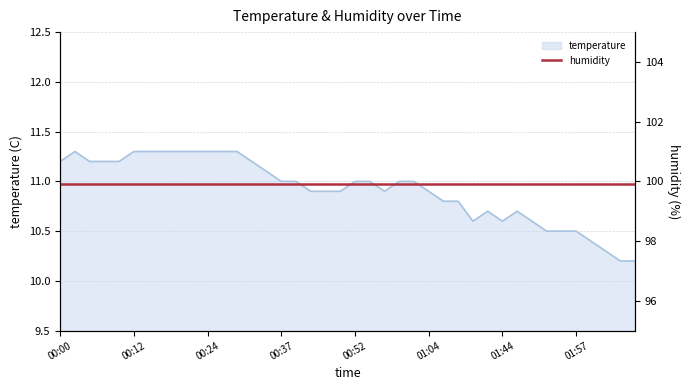

Approximately how many times larger is the value at 00:44 compared to 01:54?

1.0